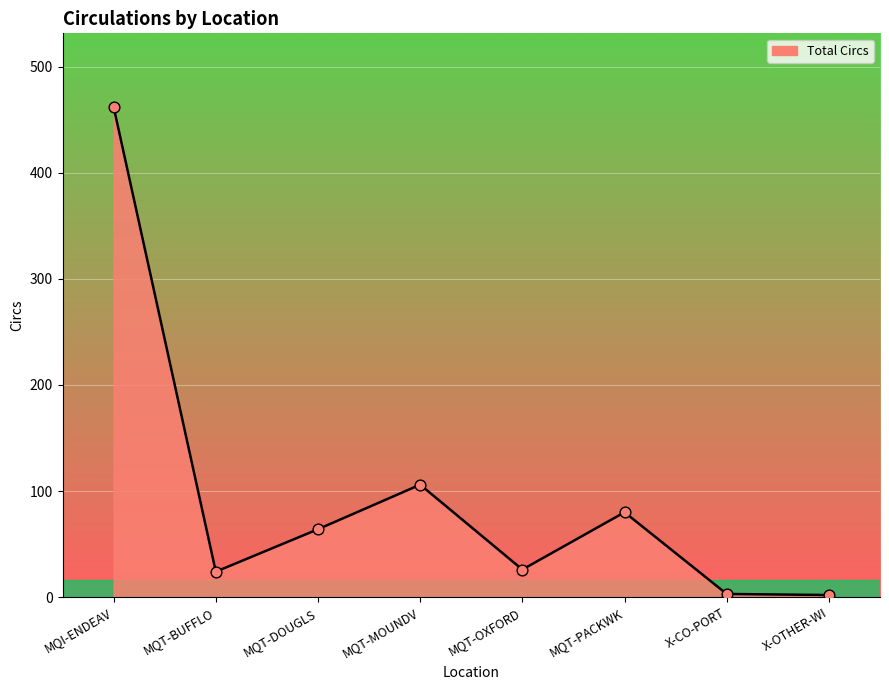

Which has a higher value, MQT-DOUGLS or X-OTHER-WI?

MQT-DOUGLS